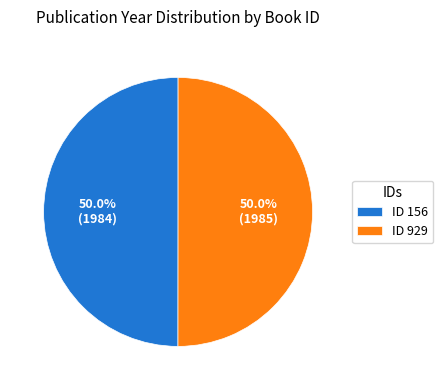

What is the ratio of the value at ID 929 to the value at ID 156?

1.0